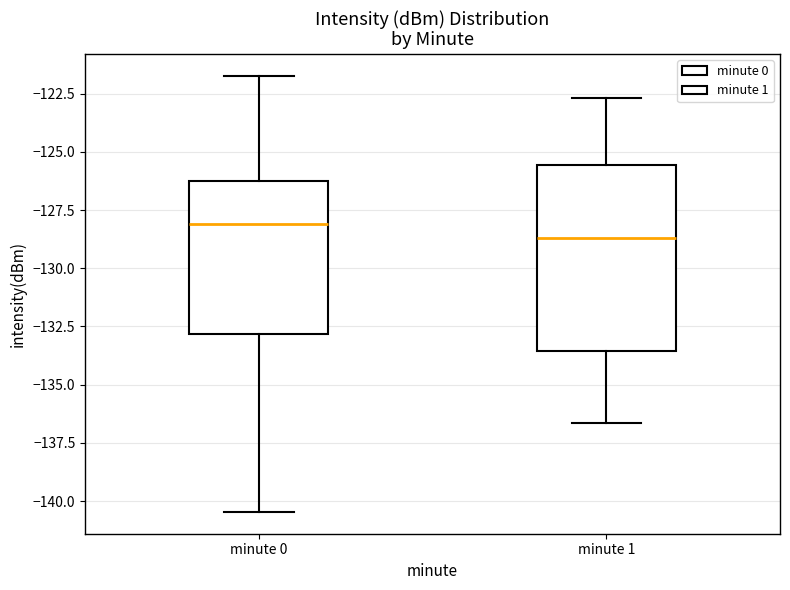

Where does the lower whisker of the box for minute 1 end on the y-axis? The values are not printed on the chart, so give them approximately, as read against the axis.

-136.5